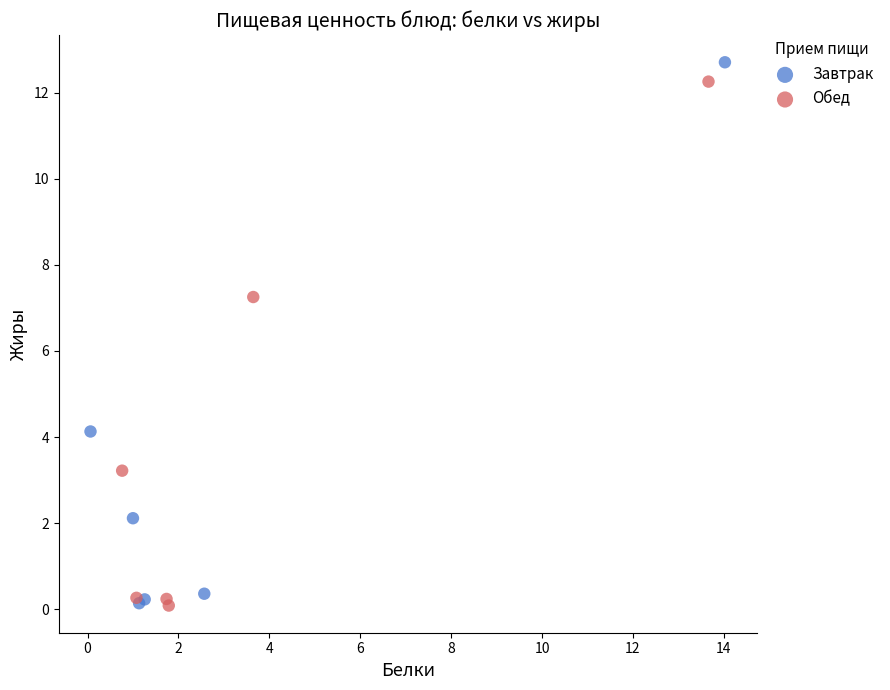

What are all the series names shown in the legend?

Завтрак, Обед